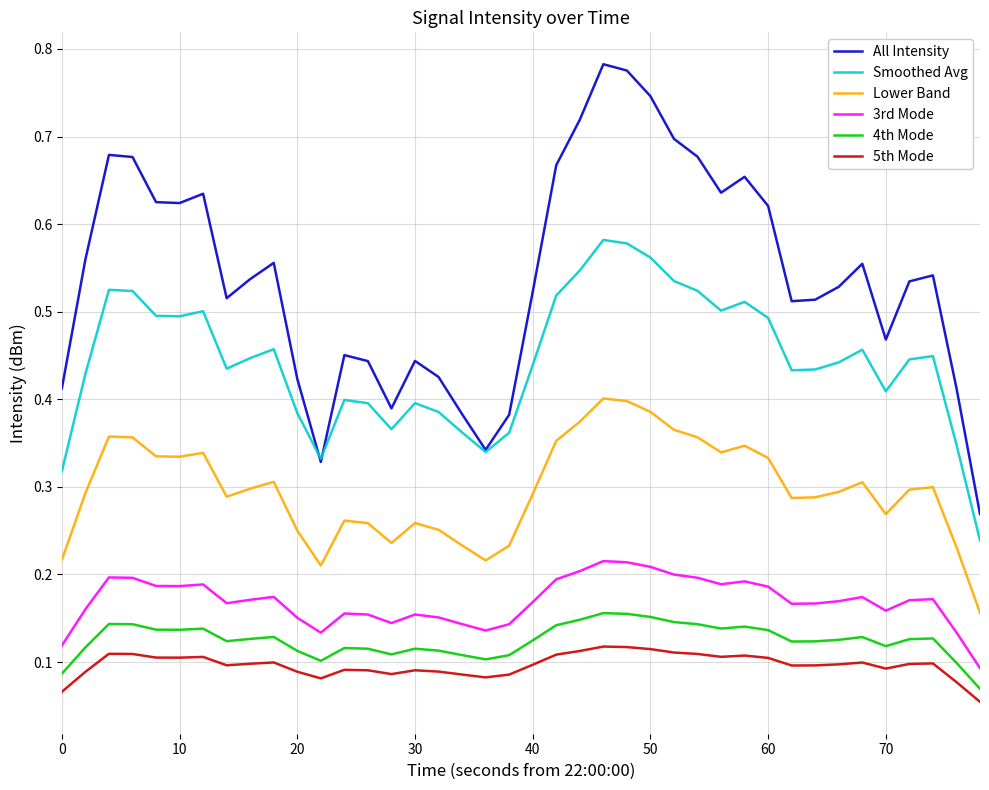

List the series in order of their peak value, highest first.

All Intensity, Smoothed Avg, Lower Band, 3rd Mode, 4th Mode, 5th Mode